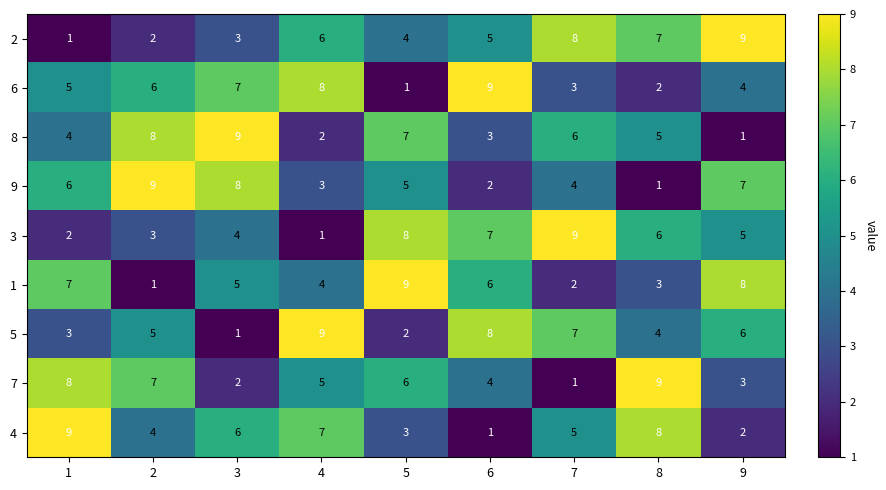

What is the spread (max minus min) of values at 5?

8